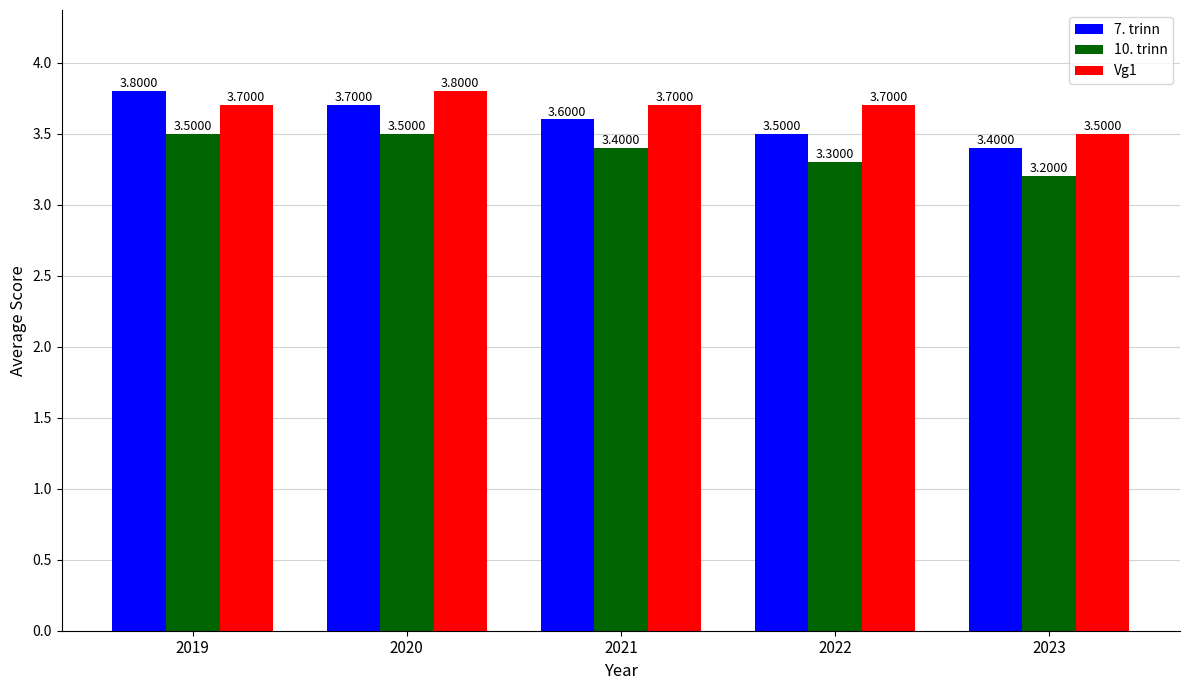

What are all the series names shown in the legend?

7. trinn, 10. trinn, Vg1